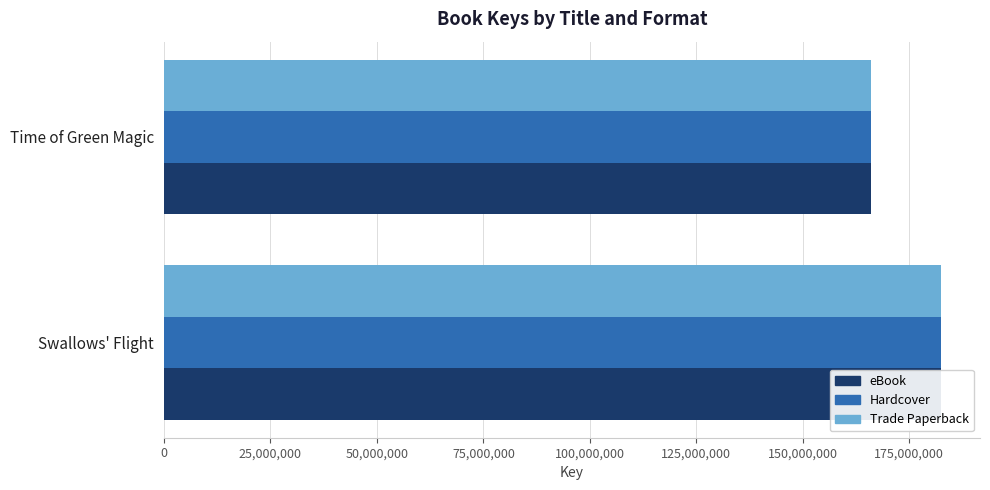

What is the difference between the Trade Paperback values at Swallows' Flight and Time of Green Magic?

16486865